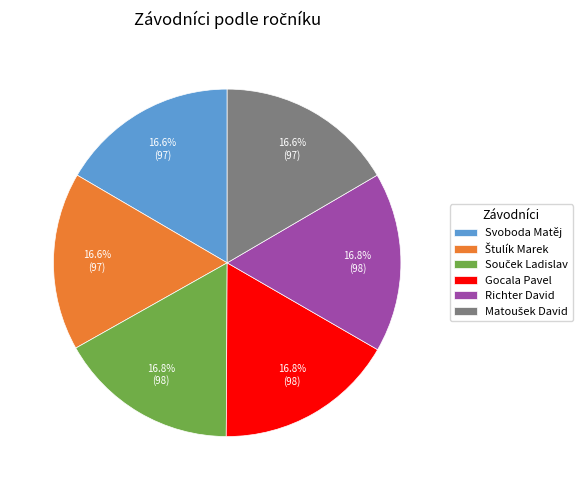

Count the number of slices in the pie.

6